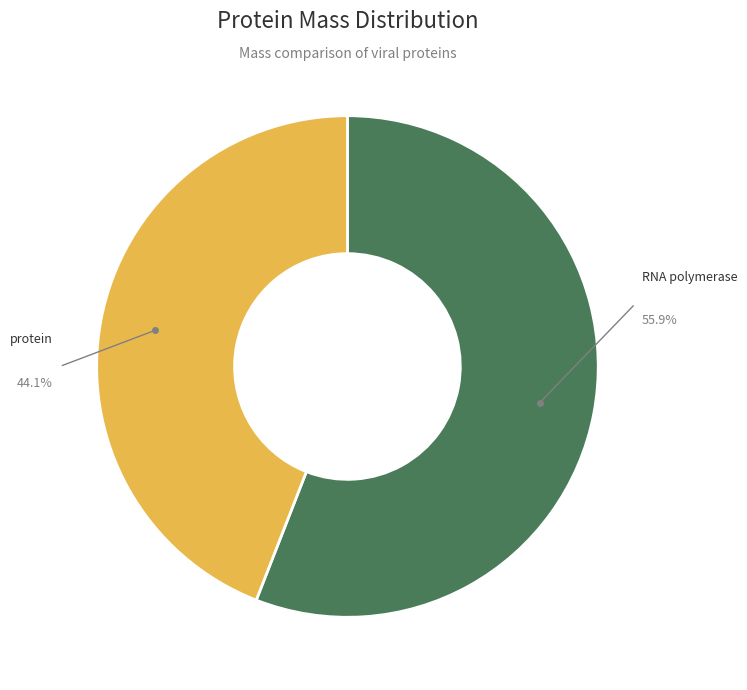

How many slices are in this pie chart?

2